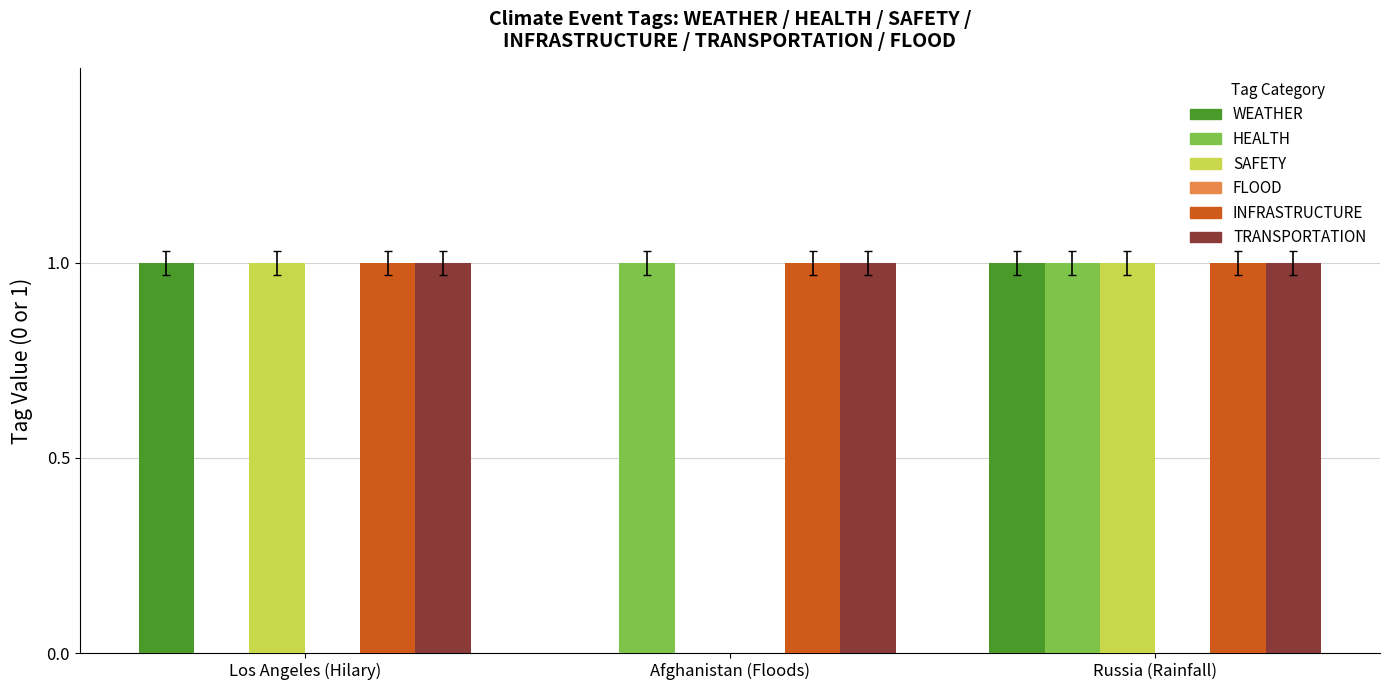

True or false: INFRASTRUCTURE has a value of 1 at Russia (Rainfall).

True